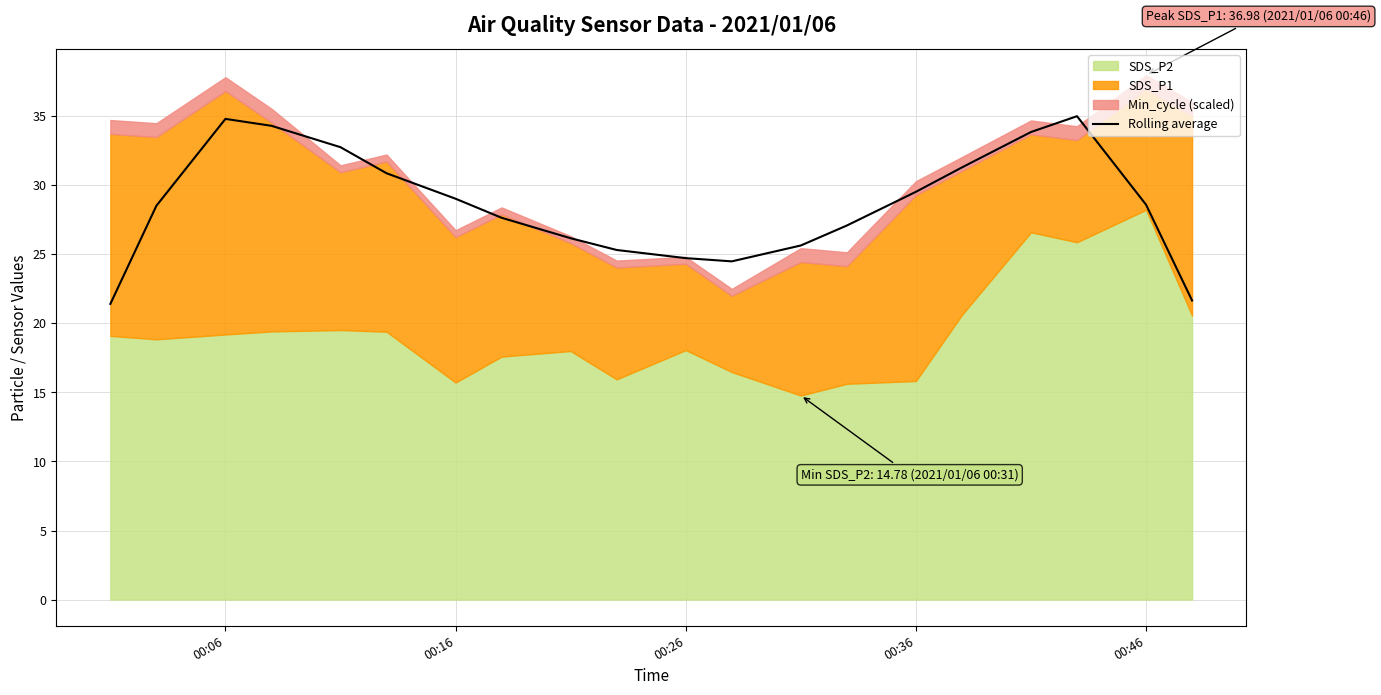

What is the minimum value for Rolling average?

21.4